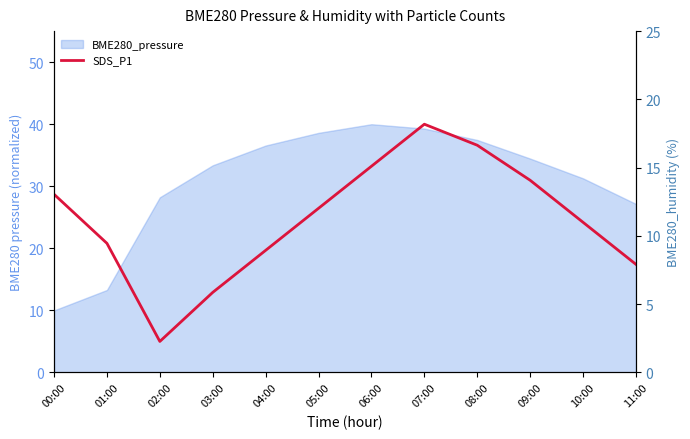

What is the approximate value of BME280_humidity at 10:00?

11.7